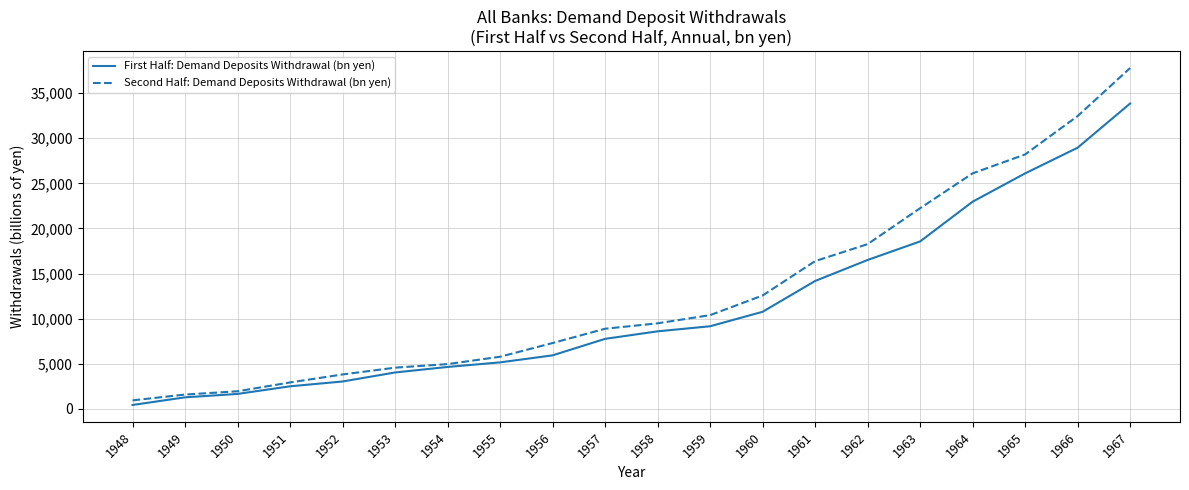

What is the difference between the Second Half: Demand Deposits Withdrawal (bn yen) values at 1952 and 1957?

5069.6